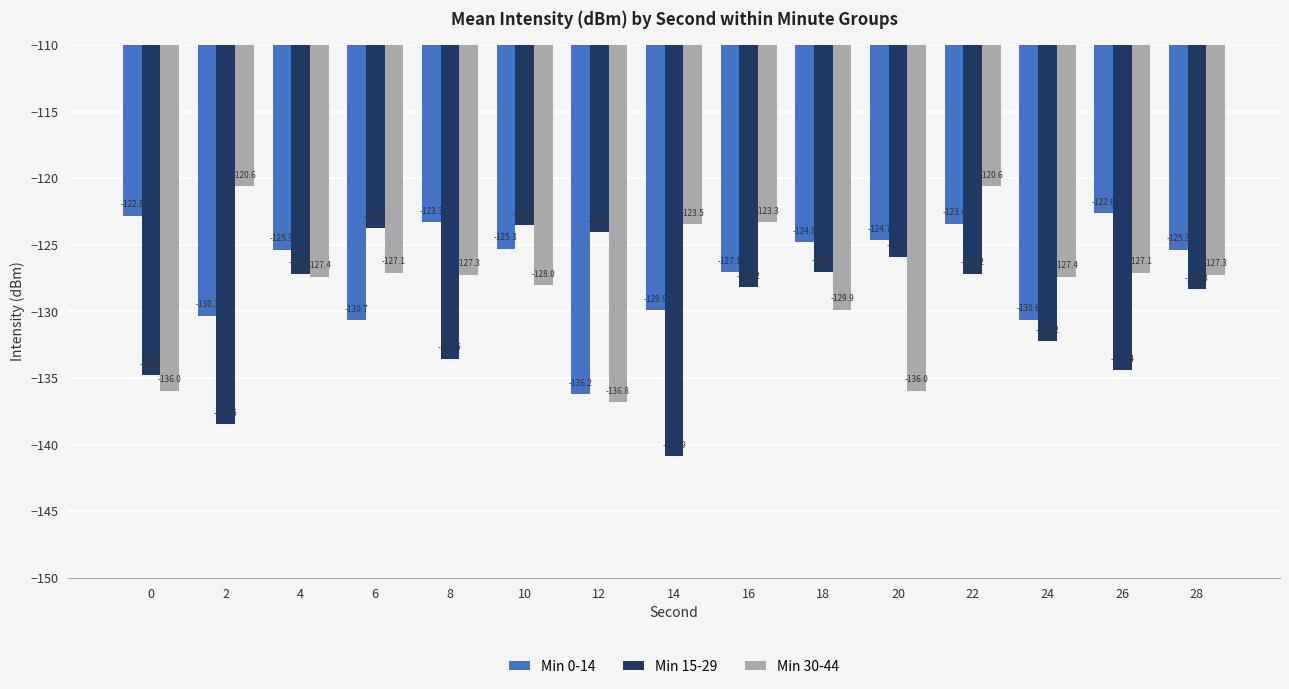

List the series in order of their overall mean, lowest first.

Min 15-29, Min 30-44, Min 0-14